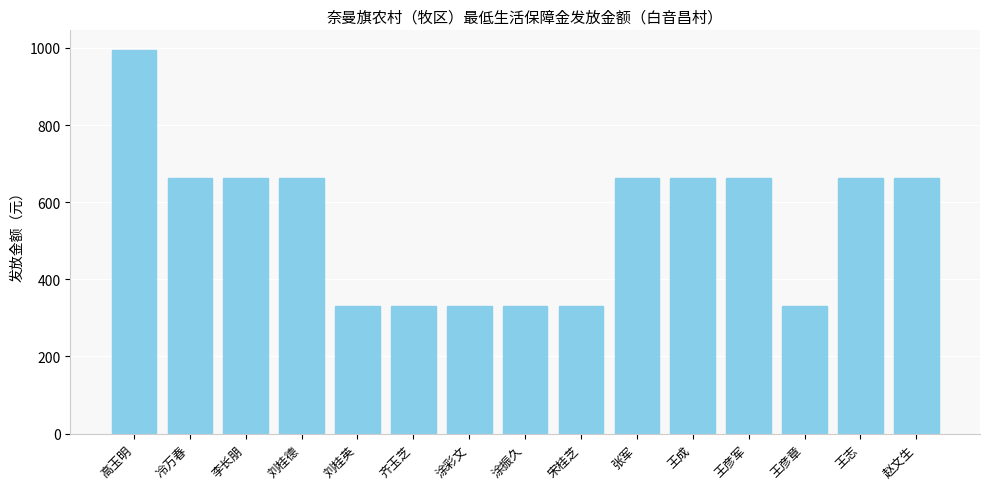

Reading left to right, extract all data points from this chart.

高玉明=996	冷万春=664	李长朋=664	刘桂德=664	刘桂英=332	齐玉芝=332	涂彩文=332	涂振久=332	宋桂芝=332	张军=664	王成=664	王彦军=664	王彦章=332	王志=664	赵文生=664